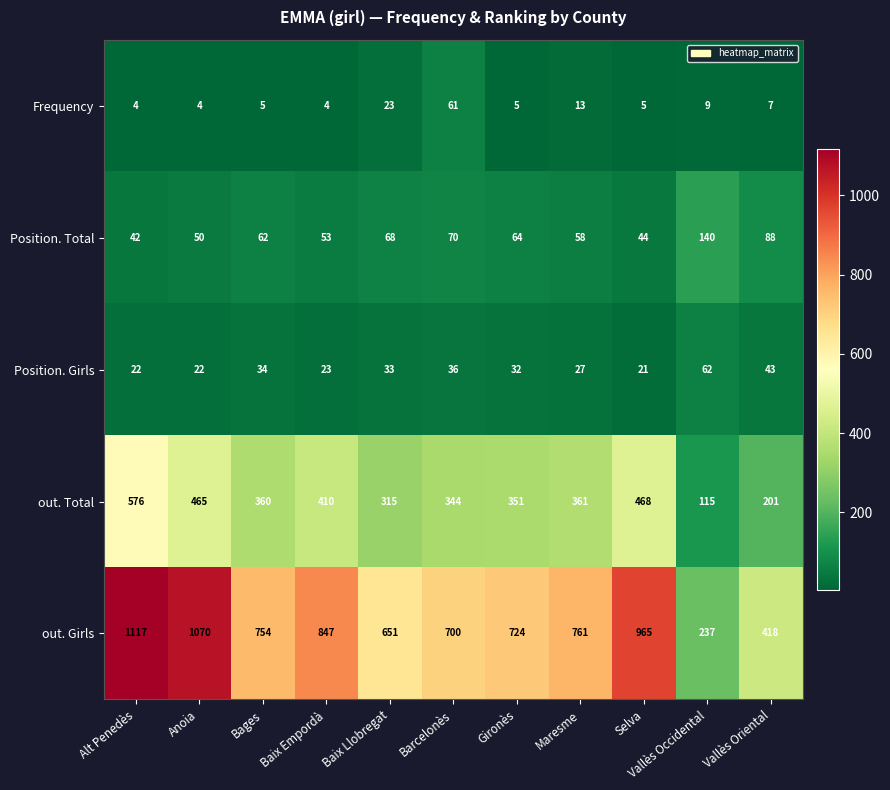

What is the difference between the Position. Total values at Selva and Anoia?

6